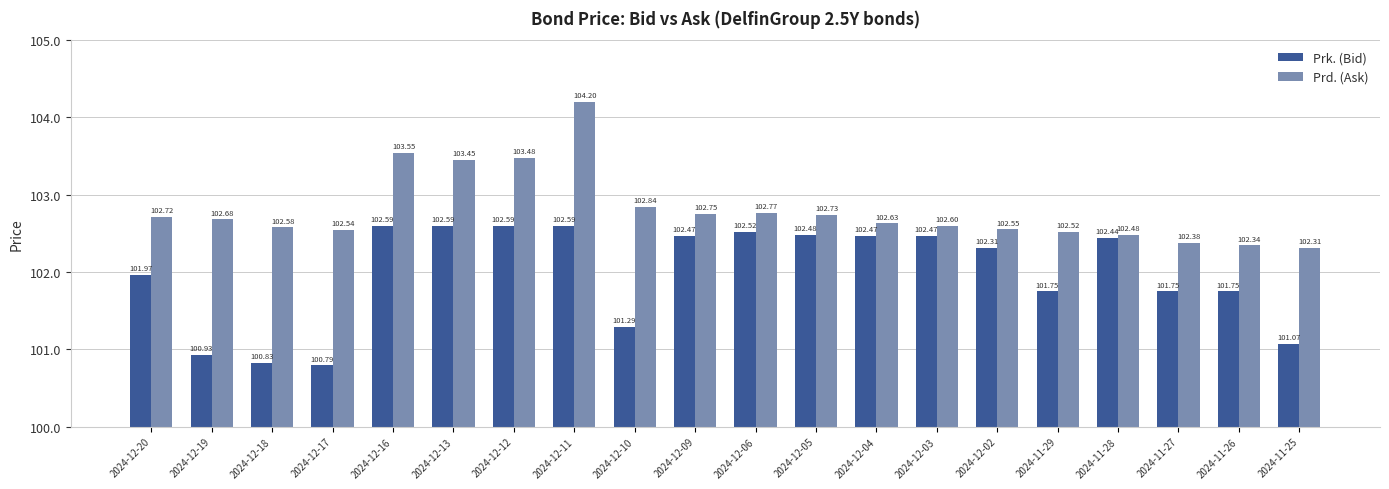

What is the sum of all Prd. (Ask) values?

2056.1